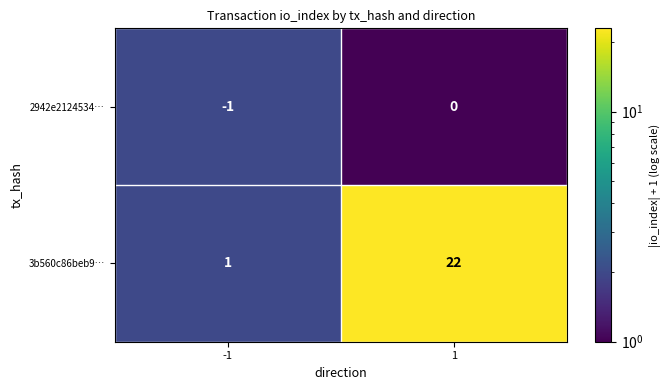

Which series has the widest spread of values?

3b560c86beb9…